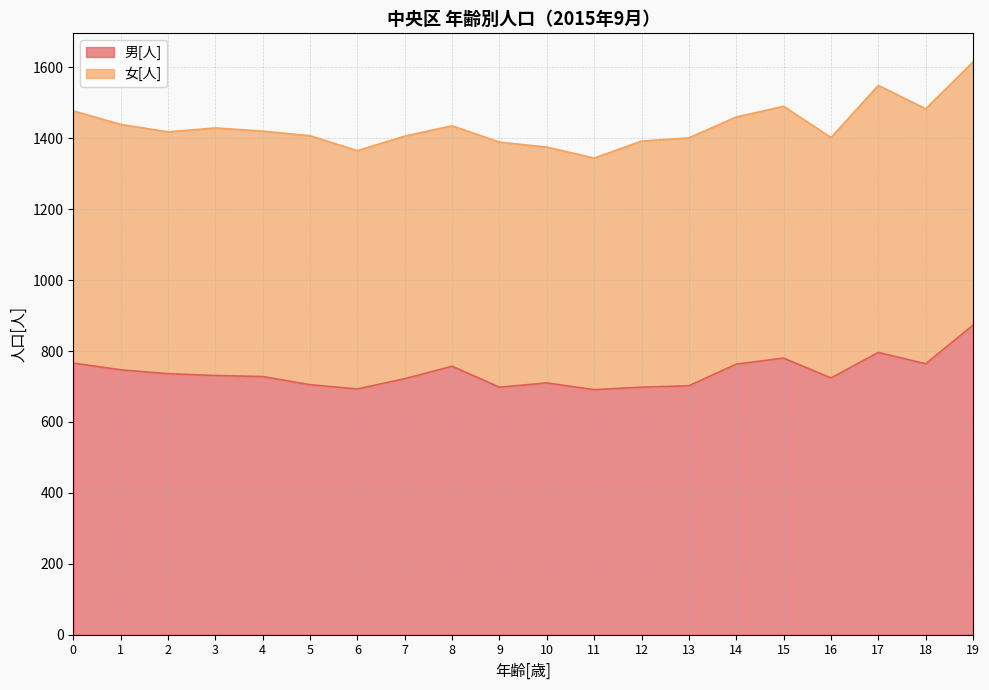

Approximately how many times larger is the value at 7 compared to 13?

1.0